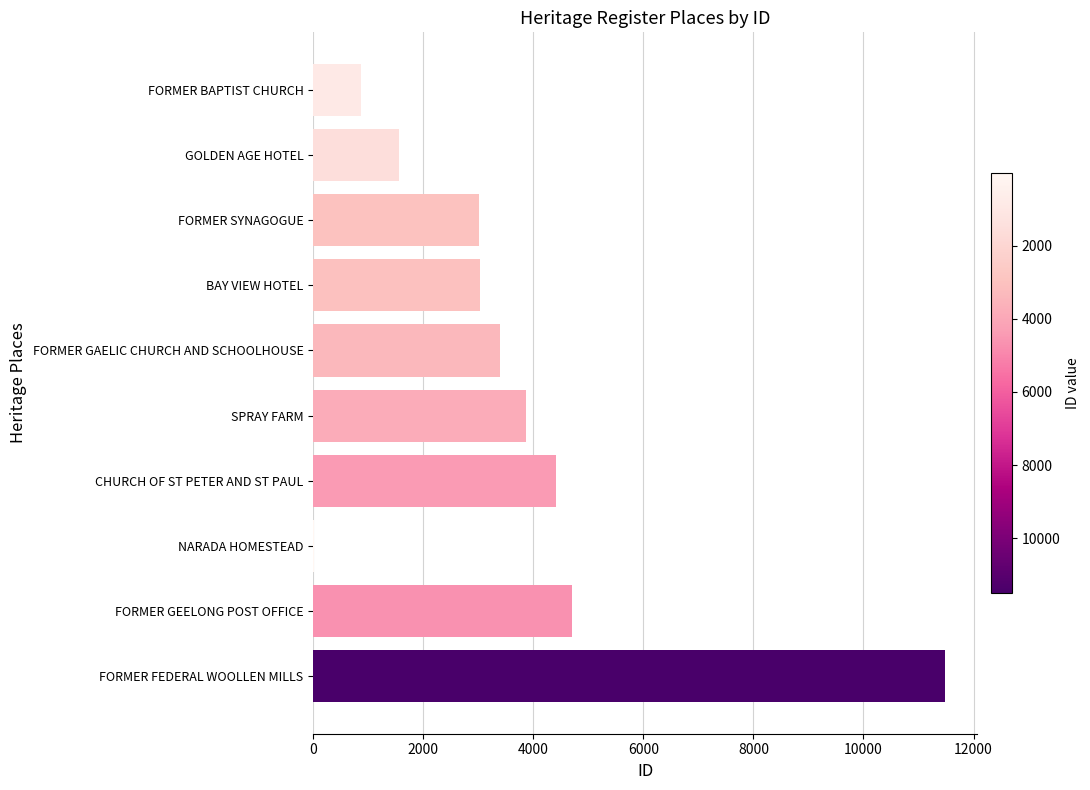

What is the sum of all values?

36372